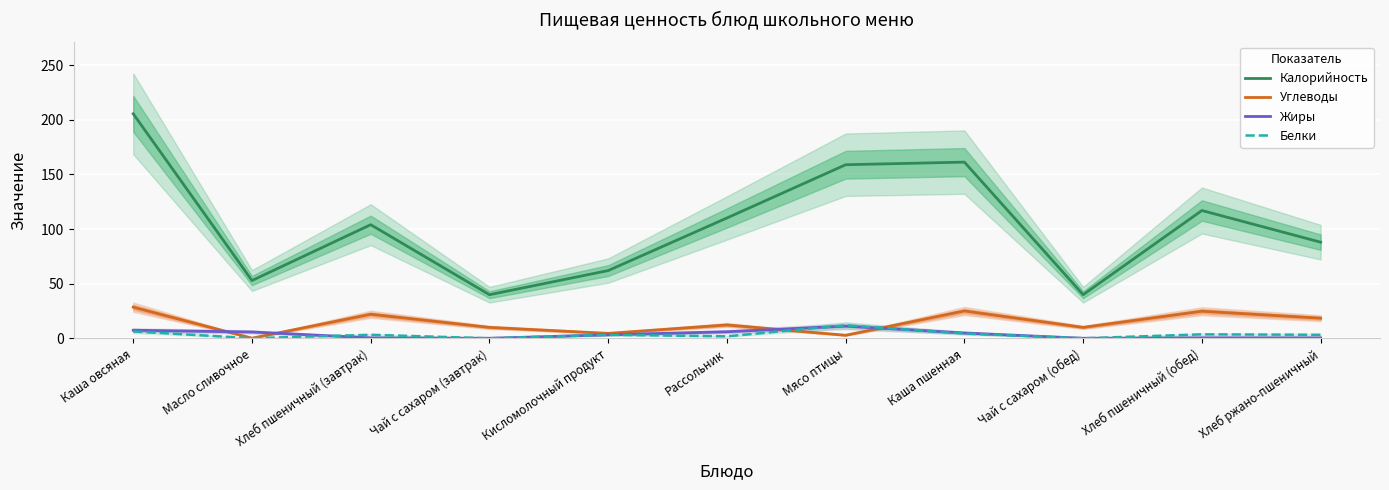

What is the greatest value displayed?

205.6